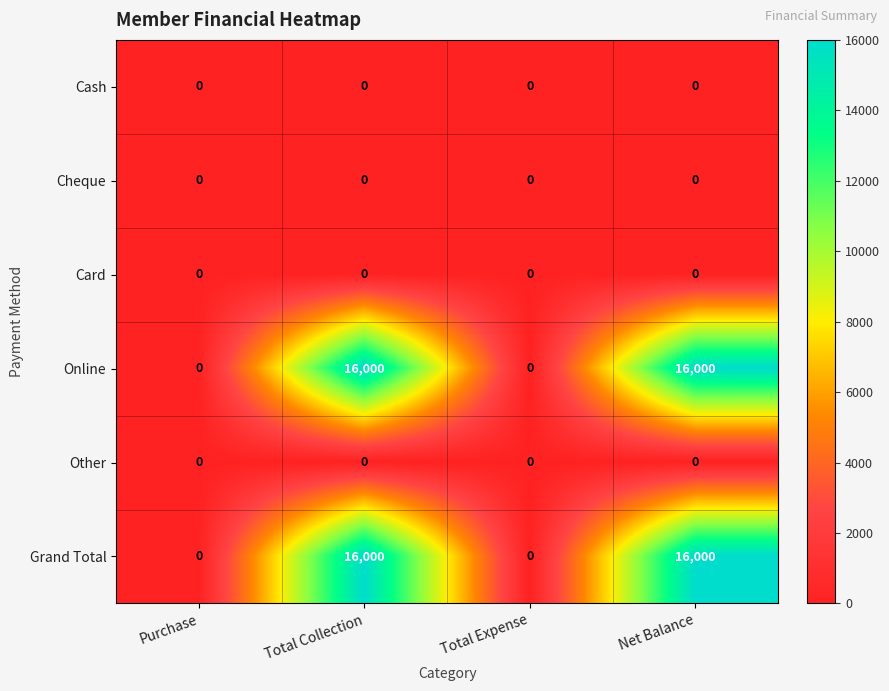

Reading right to left, transcribe all the data shown in this chart.

Cash: Net Balance=0	Total Expense=0	Total Collection=0	Purchase=0
Cheque: Net Balance=0	Total Expense=0	Total Collection=0	Purchase=0
Card: Net Balance=0	Total Expense=0	Total Collection=0	Purchase=0
Online: Net Balance=16000	Total Expense=0	Total Collection=16000	Purchase=0
Other: Net Balance=0	Total Expense=0	Total Collection=0	Purchase=0
Grand Total: Net Balance=16000	Total Expense=0	Total Collection=16000	Purchase=0